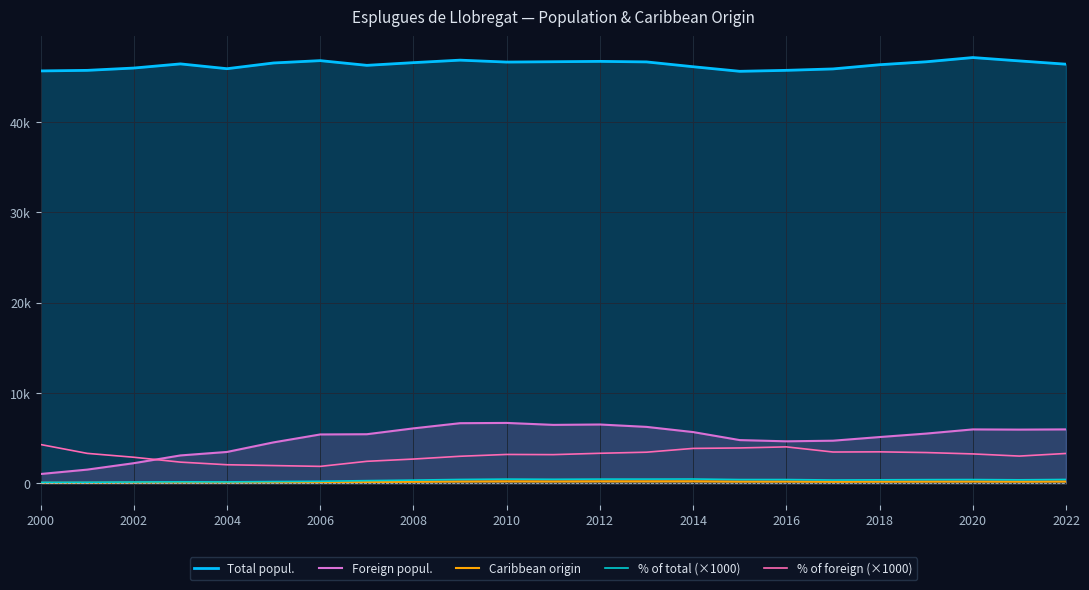

What is the highest value of the % of total (×1000) series?

470.0